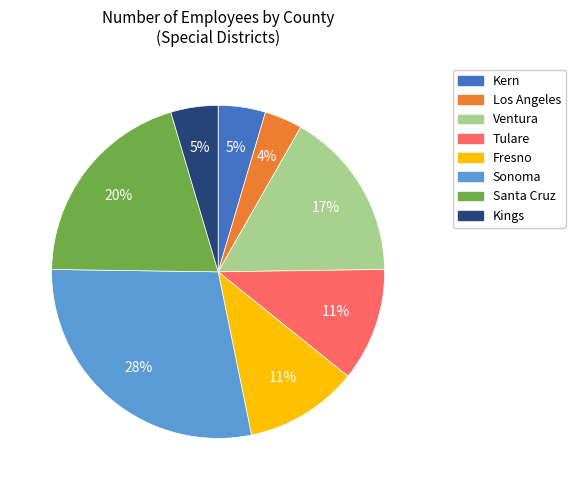

Is the sum of Fresno and Kings greater than half?

No